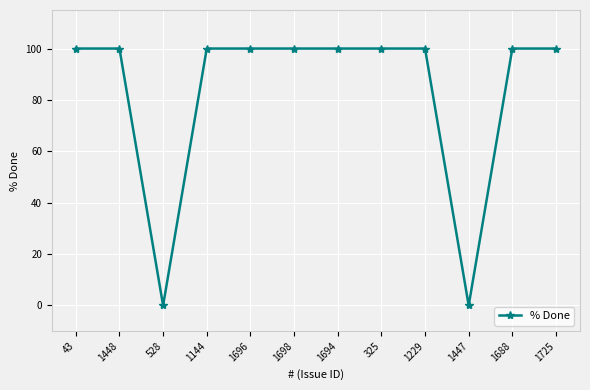

How many lines are shown in the chart?

1